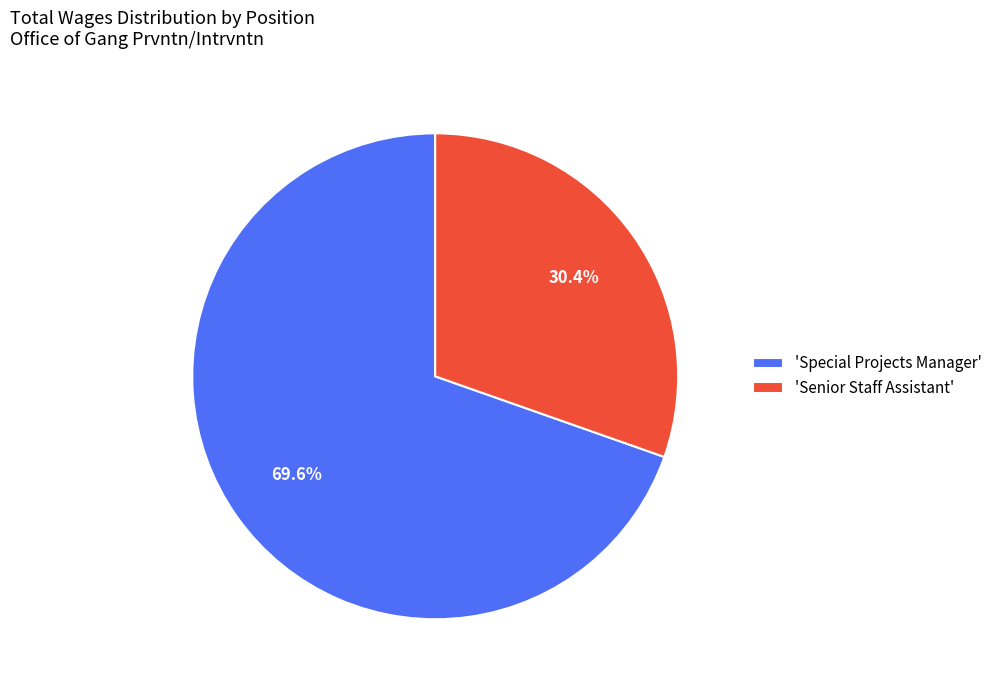

Rank the categories by value from lowest to highest.

'Senior Staff Assistant', 'Special Projects Manager'